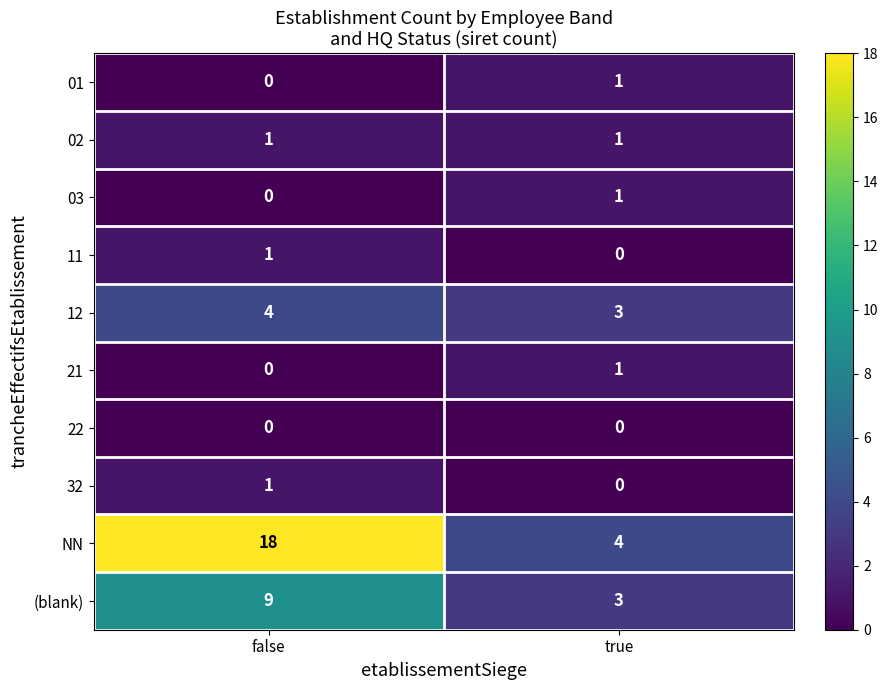

Which label corresponds to the largest value in the chart?

false